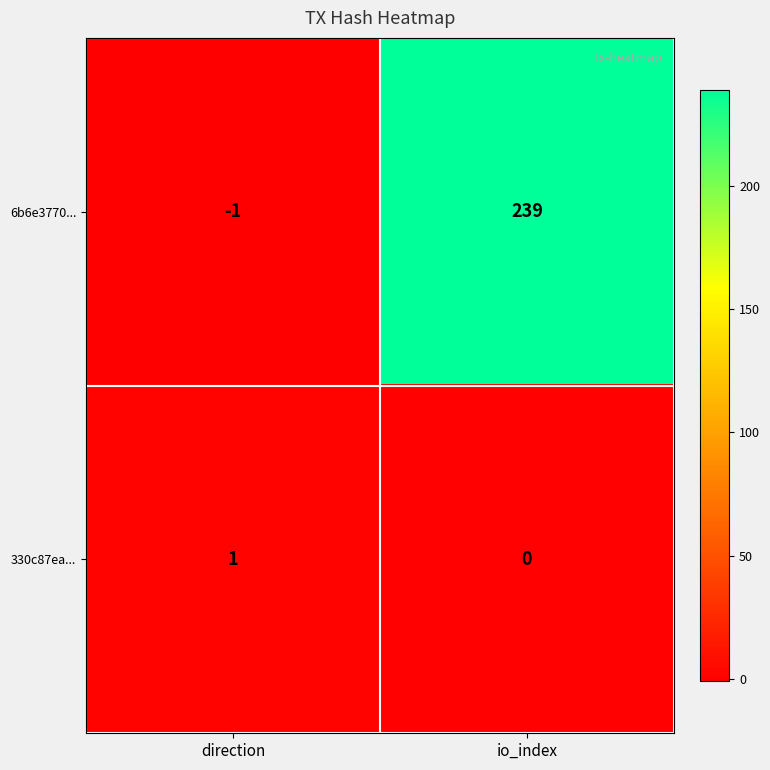

Which label corresponds to the largest value in the chart?

io_index